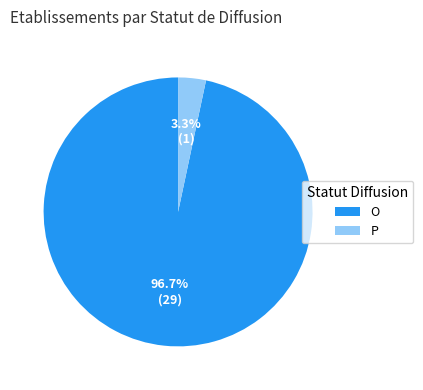

How many slices are in this pie chart?

2